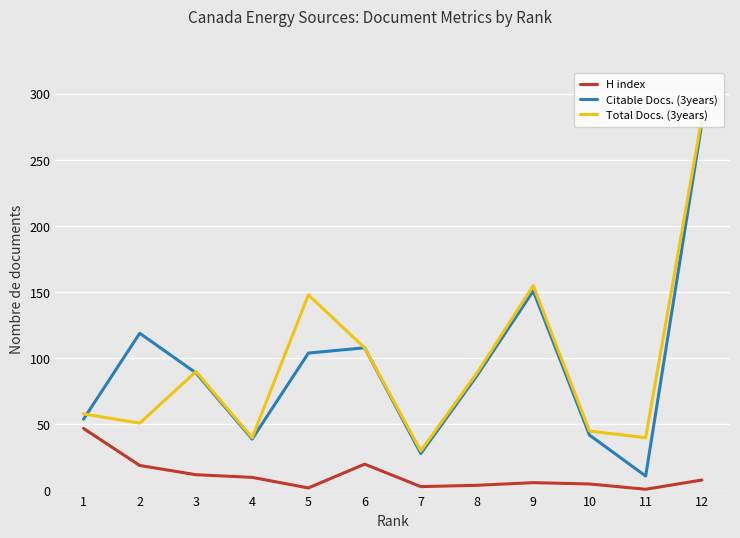

How many distinct data groups are displayed?

3